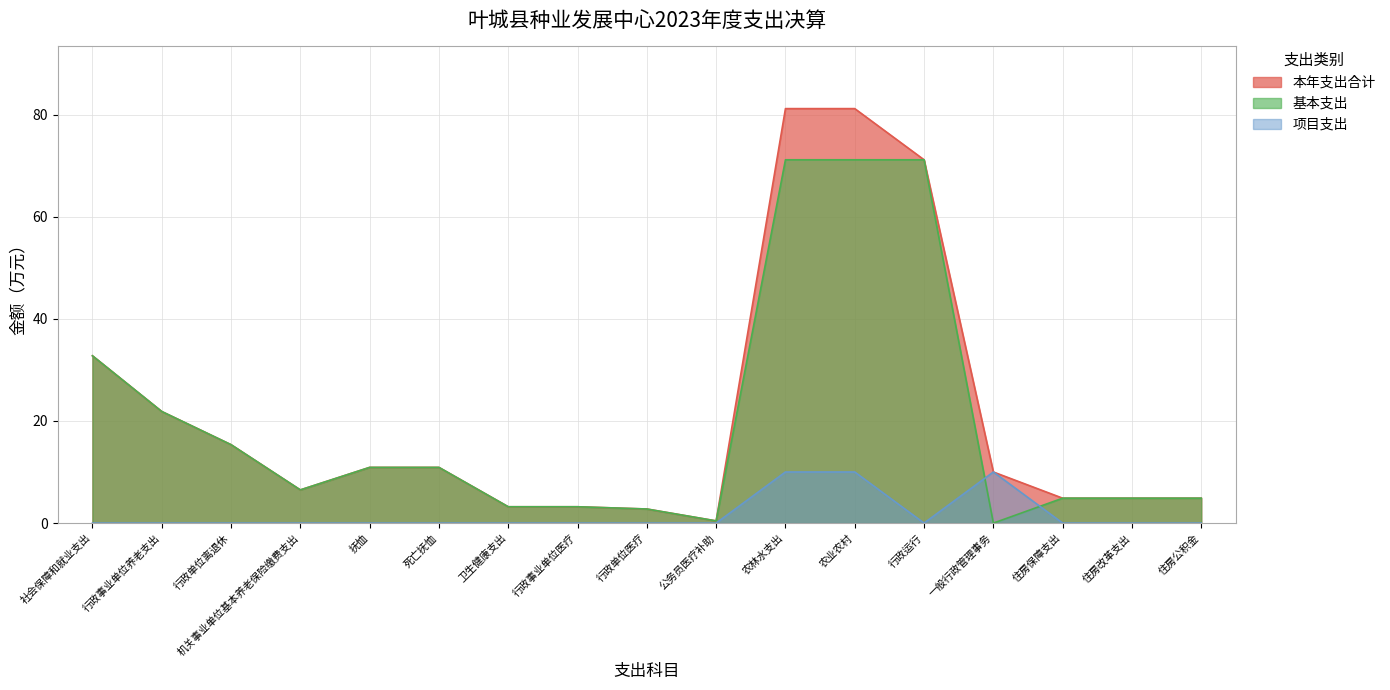

Read the 基本支出 value at 行政运行.

71.2